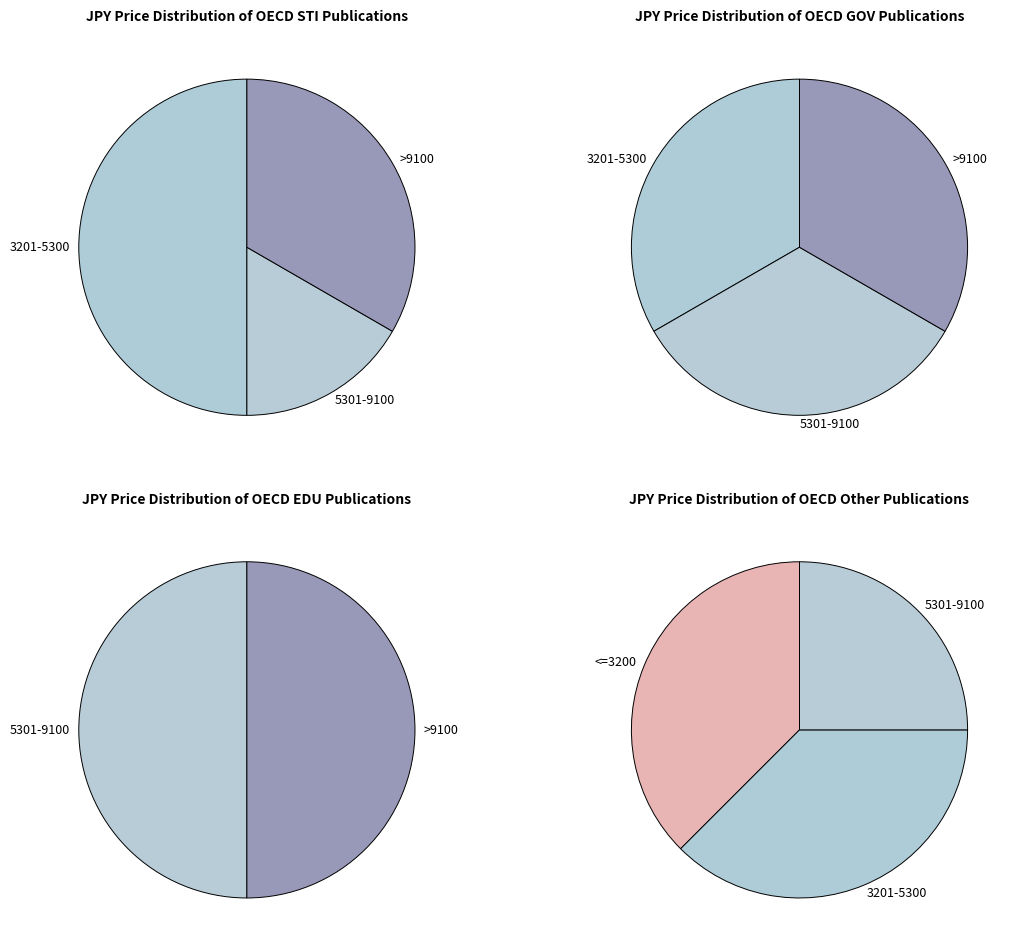

To the nearest percent, what is the difference between the largest and smallest slice percentages?

7%